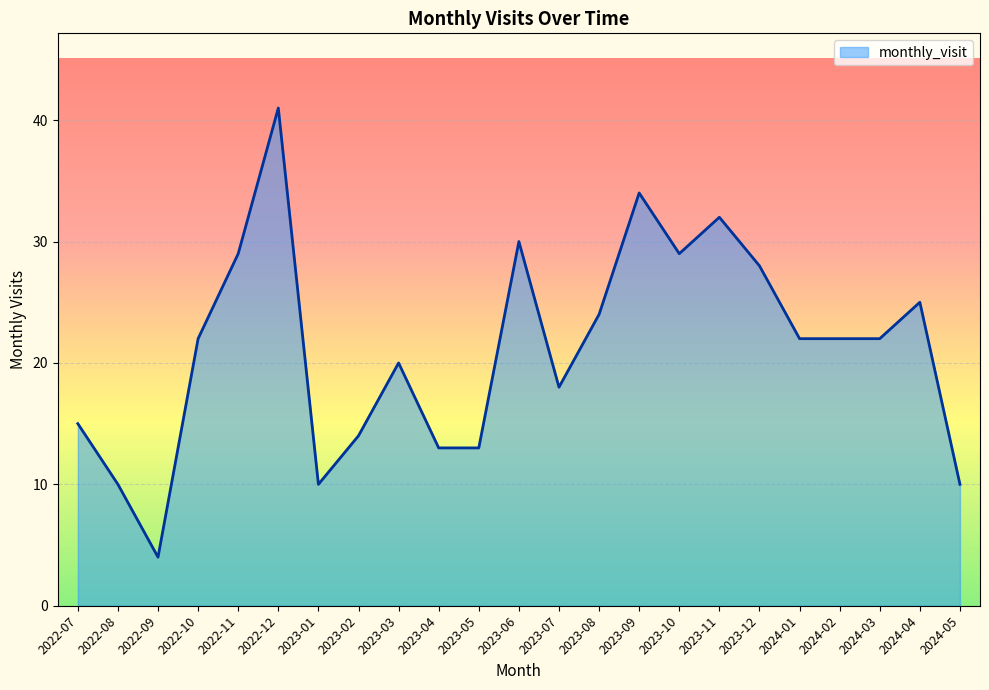

What is the difference between the maximum and minimum values?

37